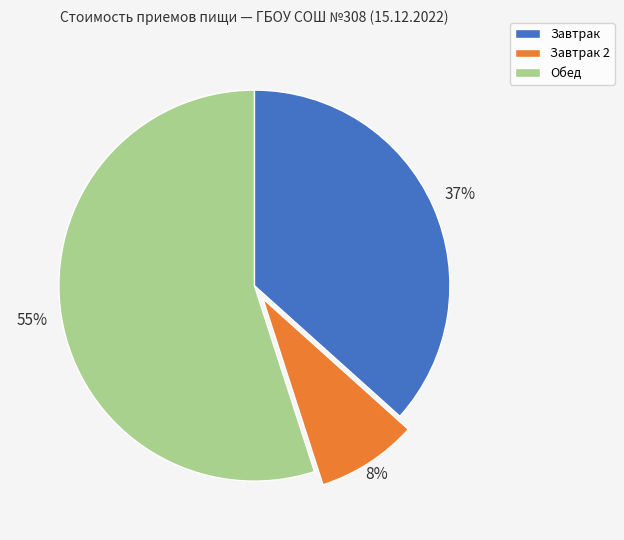

Which slice represents more than half of the pie?

Обед